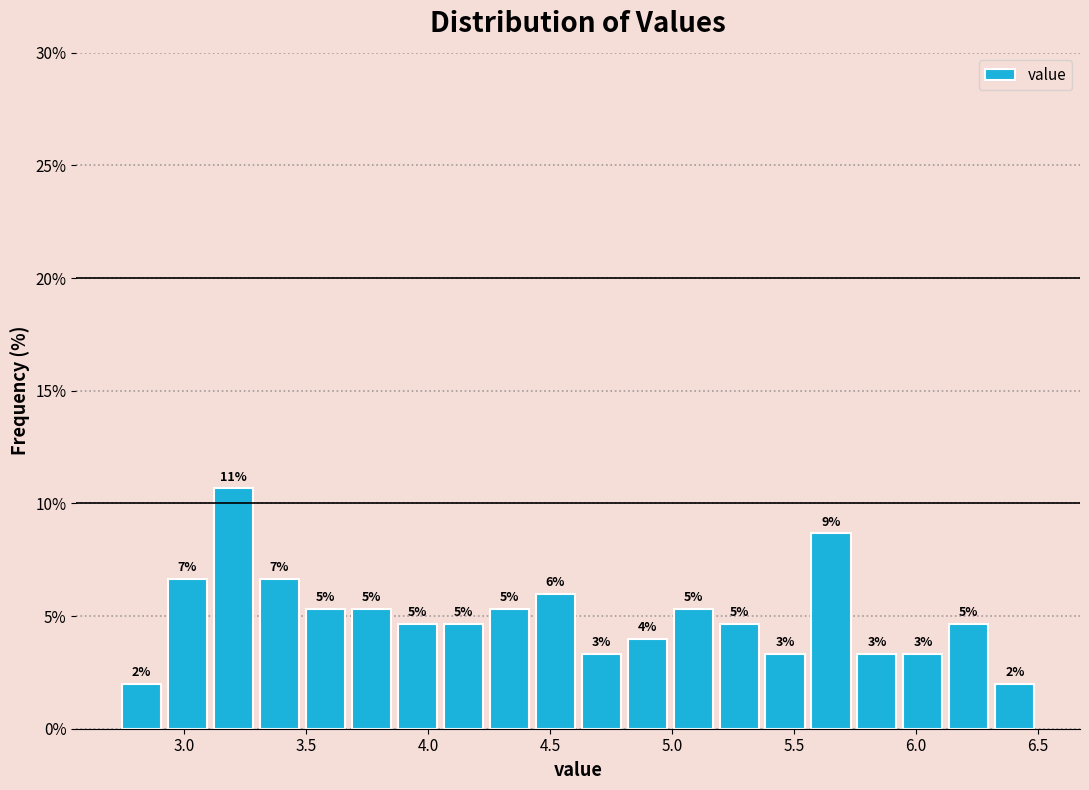

Read against the x-axis, roughly where is the centre of the tallest bar?

3.20